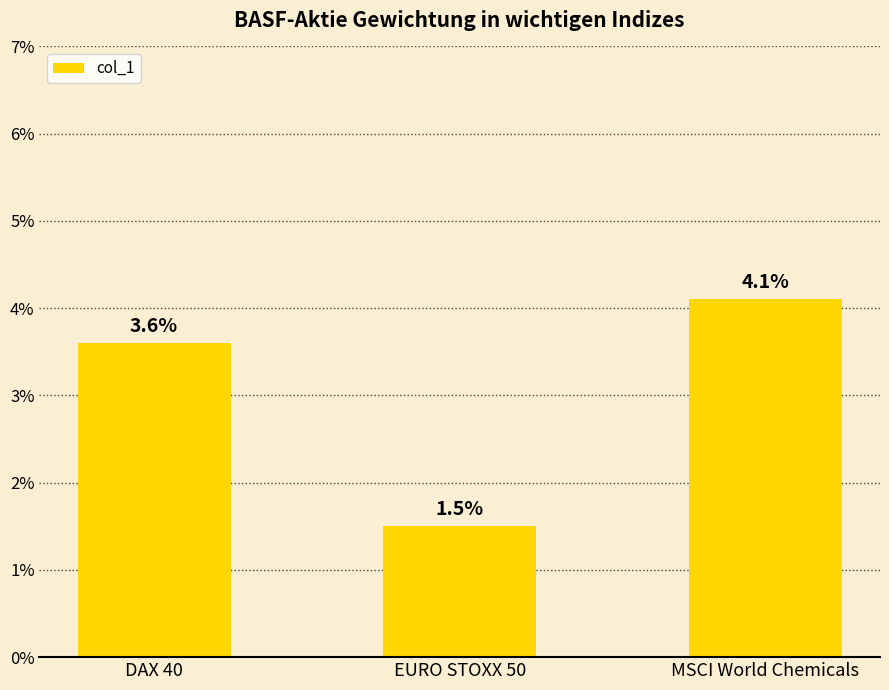

Are the bars horizontal?

No